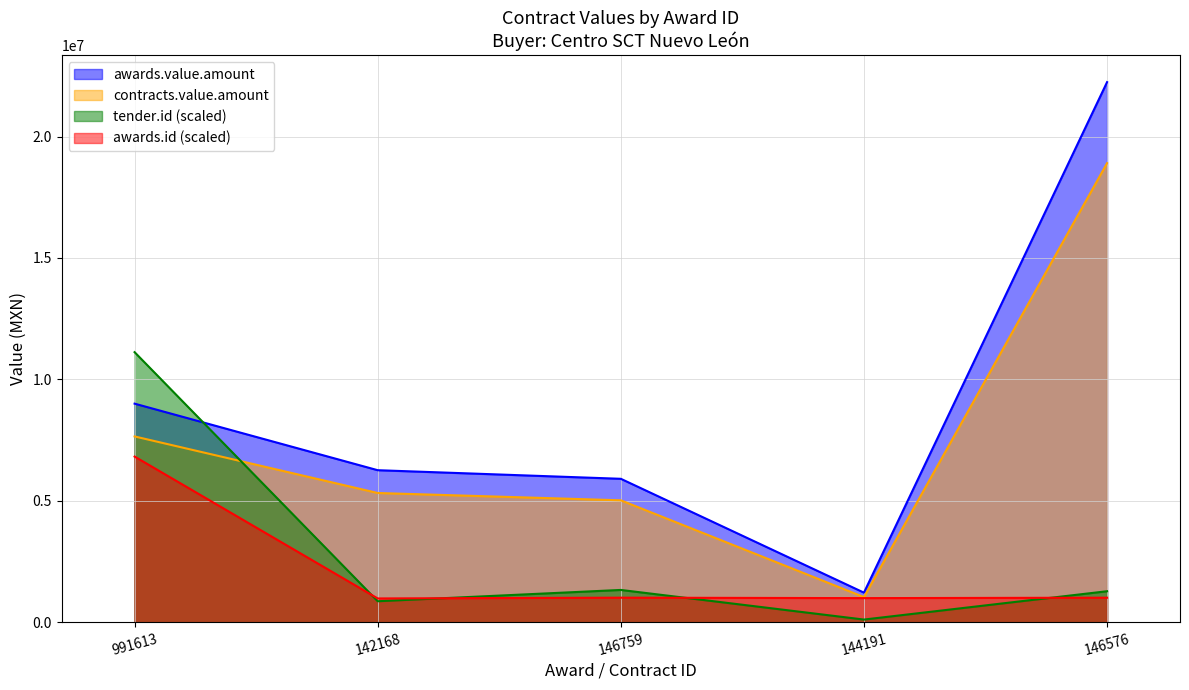

Reading right to left, what are all the values shown in this chart?

awards.value.amount: 22239245.4	1217222.9	5904792.3	6259078.8	8999340.2
contracts.value.amount: 18903358.6	1034639.5	5019073.5	5320217.0	7649439.2
tender.id: 1275203.9	108512.9	1328463.0	862910.0	11119622.7
awards.id: 1008158.6	991754.4	1009417.3	977840.1	6820374.1